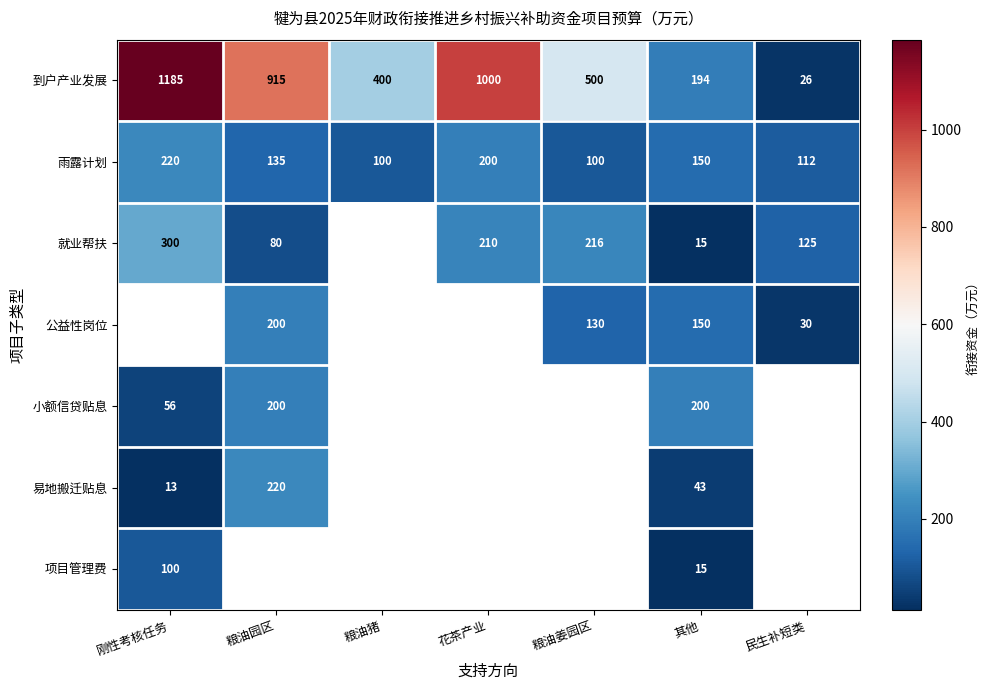

What is the spread (max minus min) of values at 其他?

185